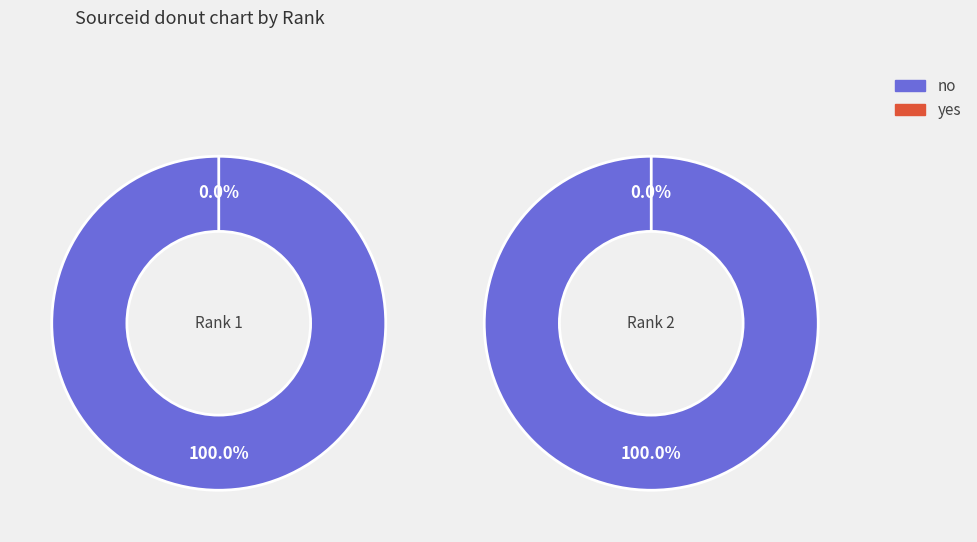

Combined, what portion of the pie is 1 and 2?

100.0%